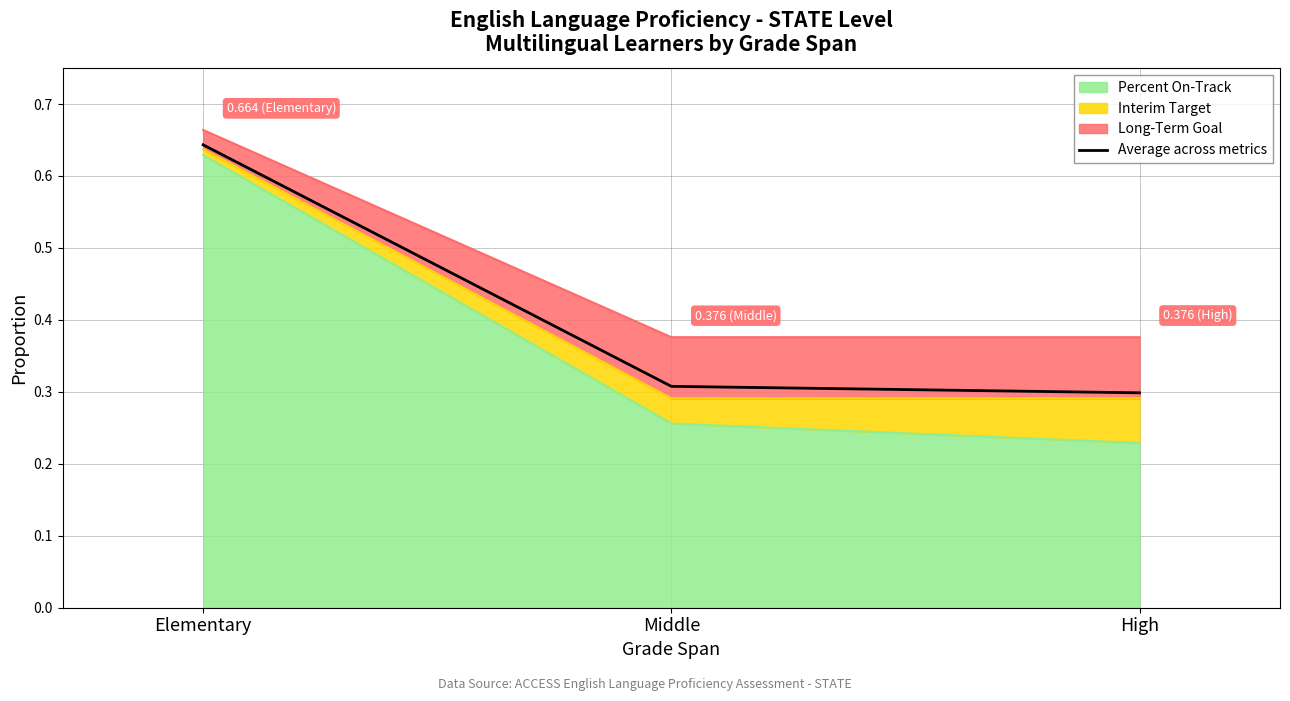

Which label corresponds to the largest value in the chart?

Elementary